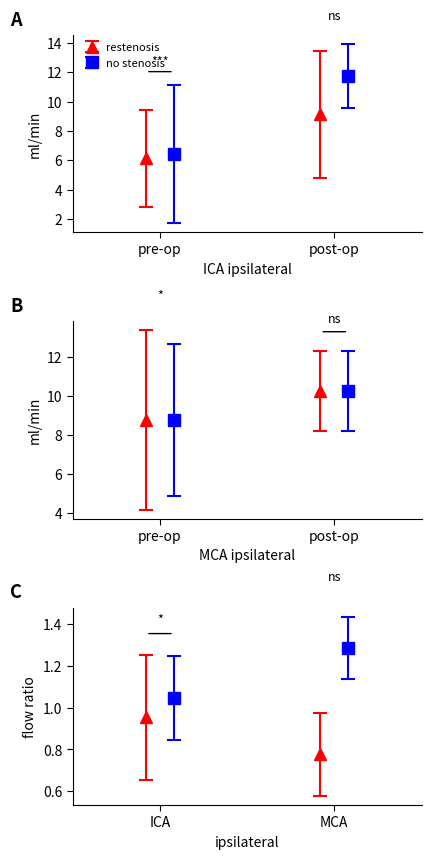

What is the difference between the maximum and minimum values in the restenosis series?

13